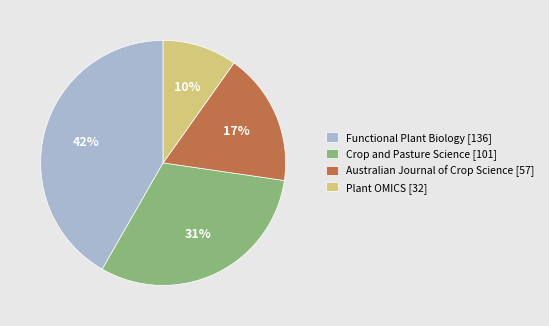

How many slices are in this pie chart?

4